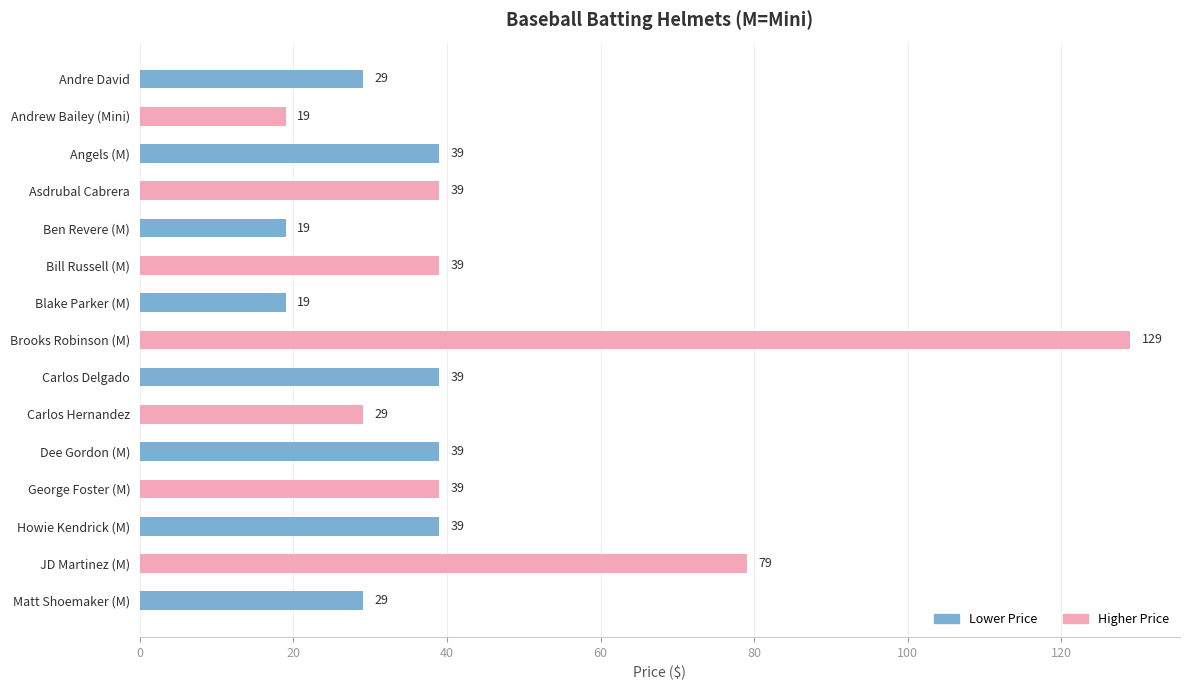

What is the minimum value shown in the chart?

19